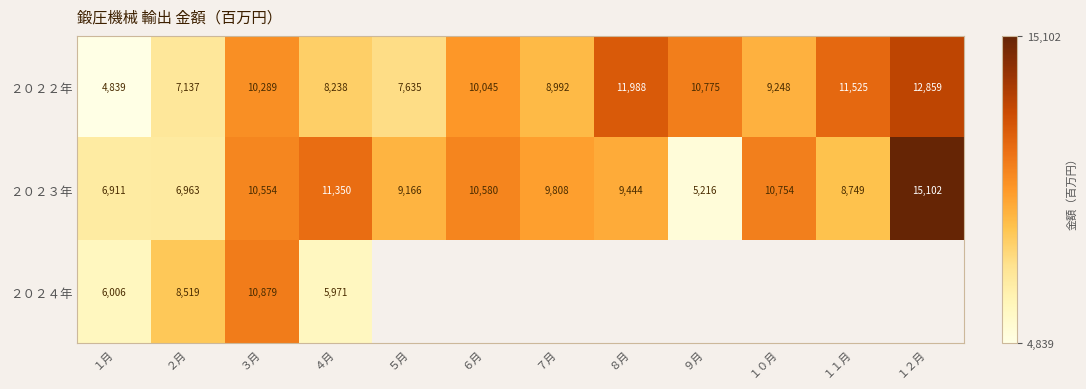

Is the value of ２０２３年 at ５月 greater than the value of ２０２２年 at １２月?

No